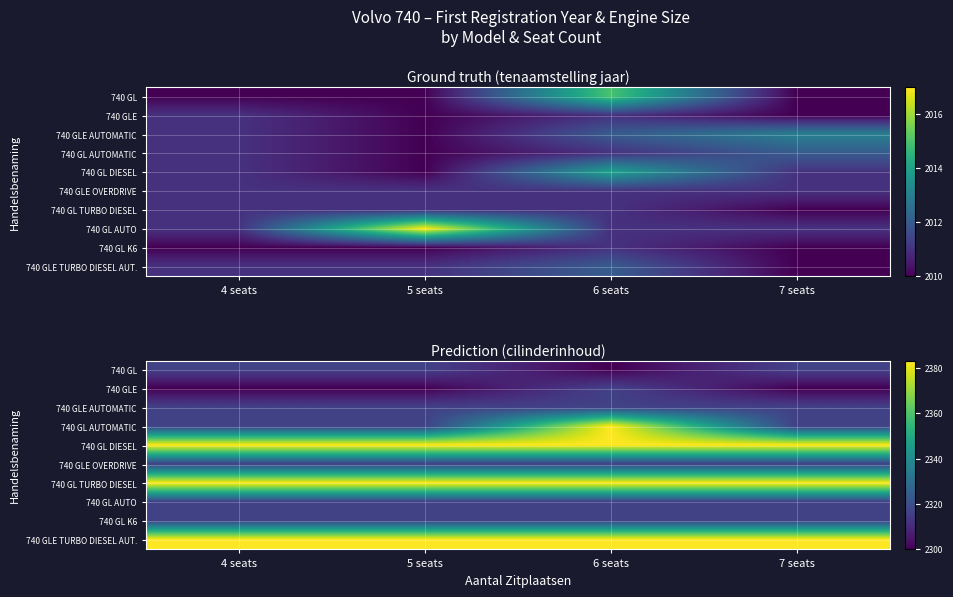

List the series in order of their peak value, highest first.

740 GL AUTOMATIC, 740 GL DIESEL, 740 GL TURBO DIESEL, 740 GLE TURBO DIESEL AUT., 740 GL, 740 GLE, 740 GLE AUTOMATIC, 740 GLE OVERDRIVE, 740 GL AUTO, 740 GL K6